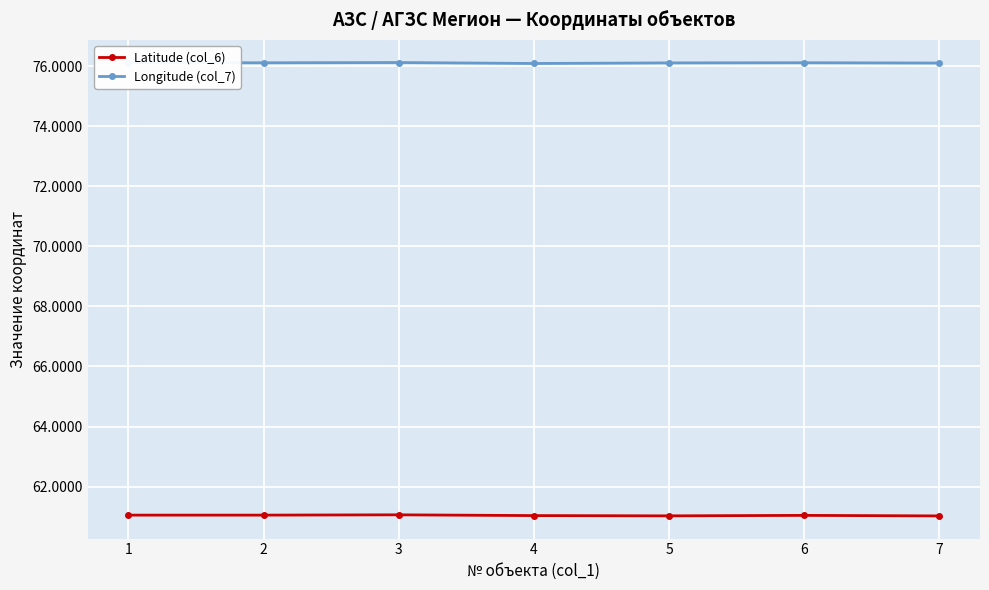

List the series in order of their overall mean, lowest first.

Latitude (col_6), Longitude (col_7)